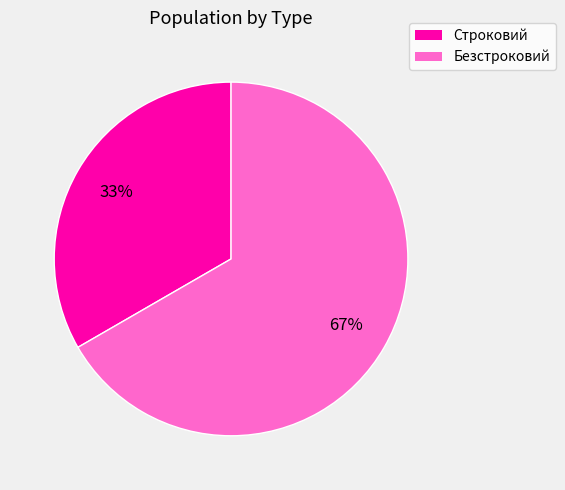

Is there a majority slice in this chart?

Yes